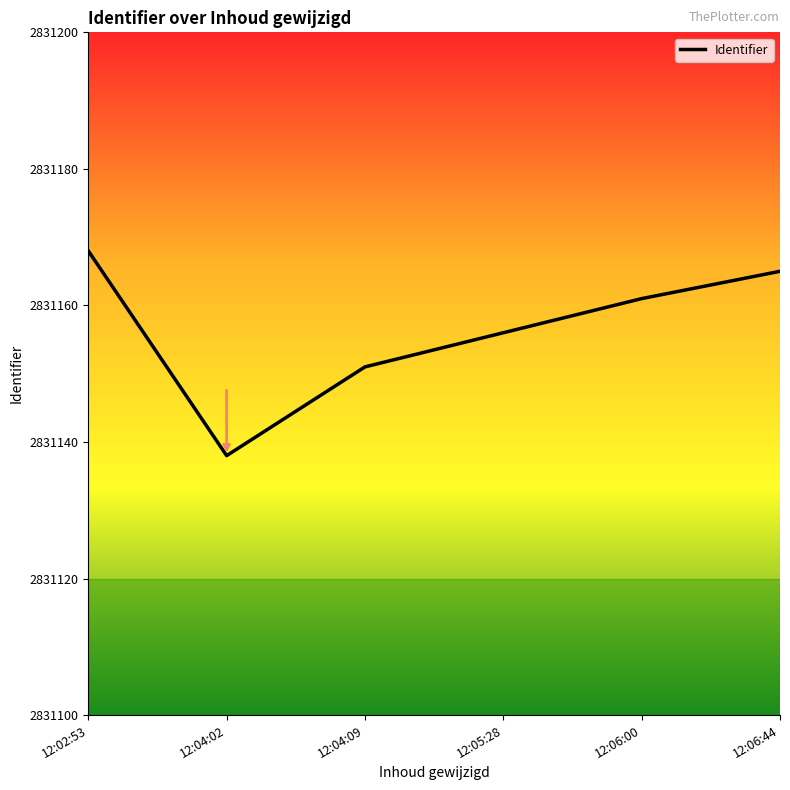

What is the difference between the second highest and minimum values?

27